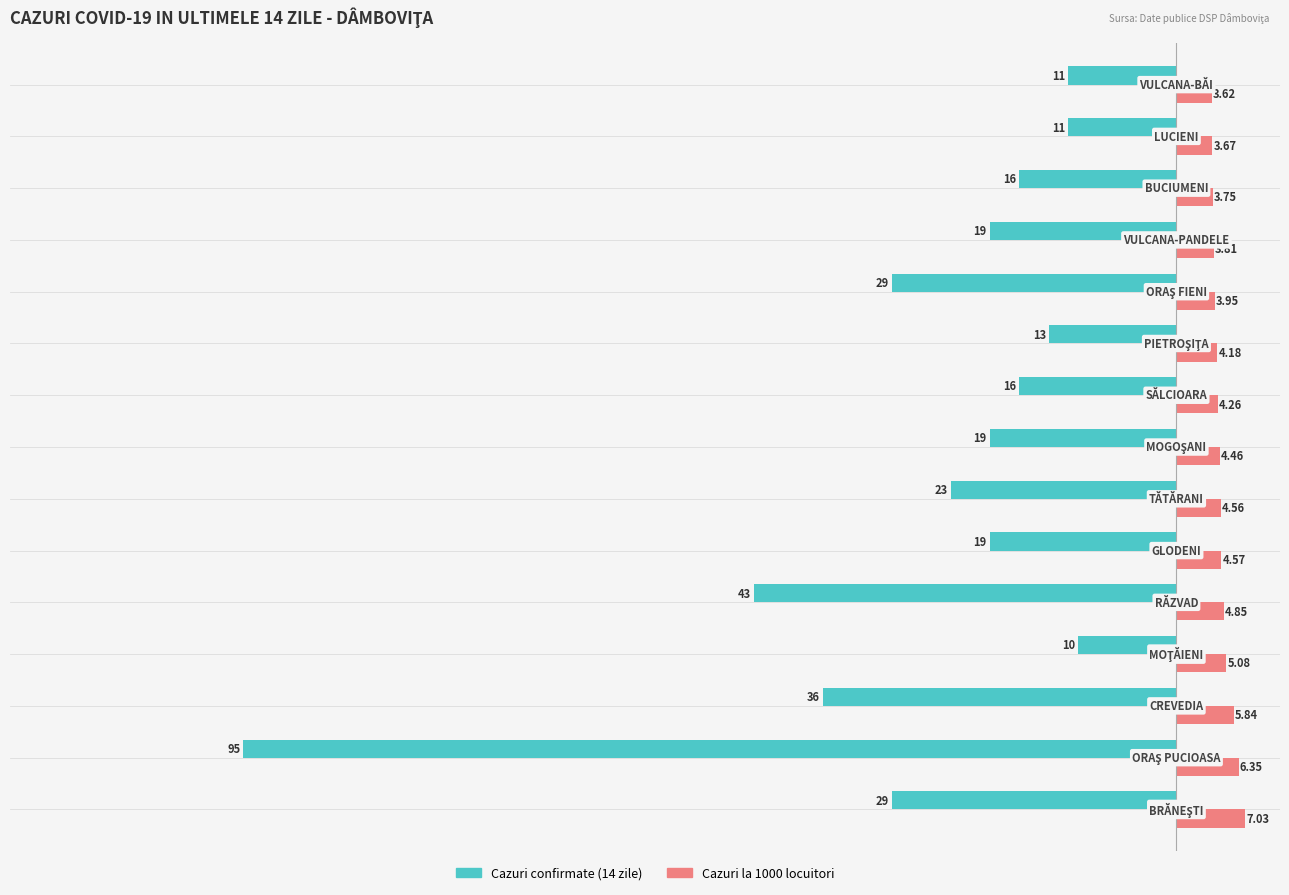

Which series has the largest total across all categories?

Cazuri la 1000 locuitori